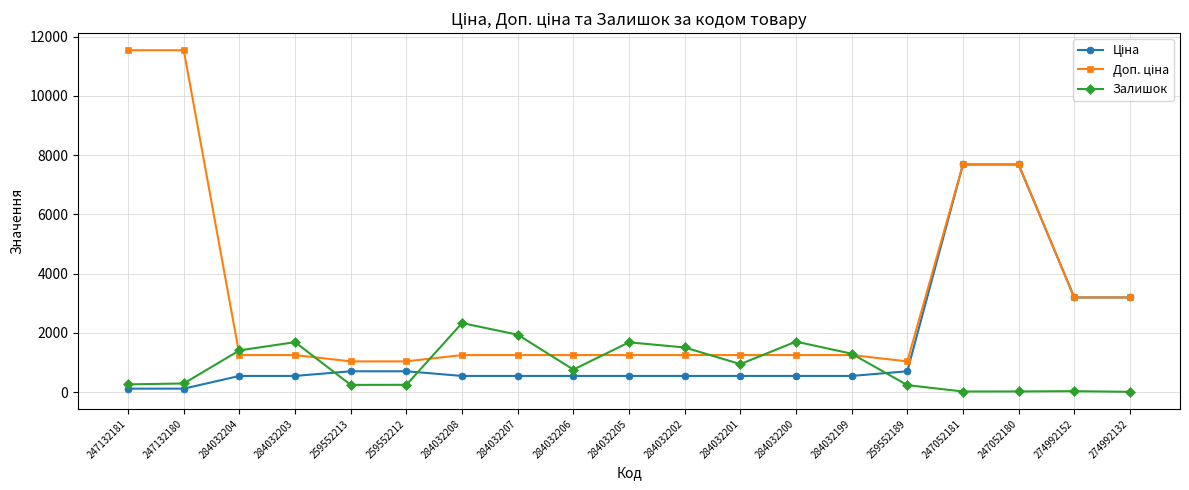

True or false: Залишок has a value of 1295.0 at 284032199.

True